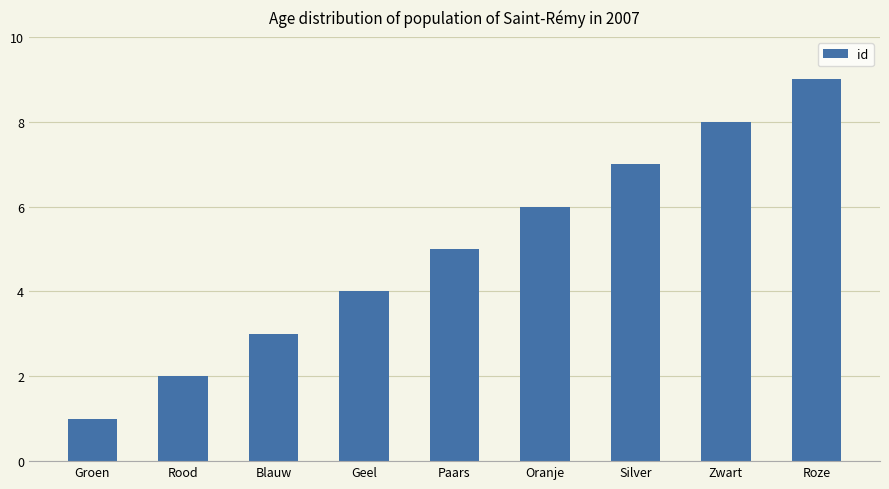

Read the value at Silver.

7